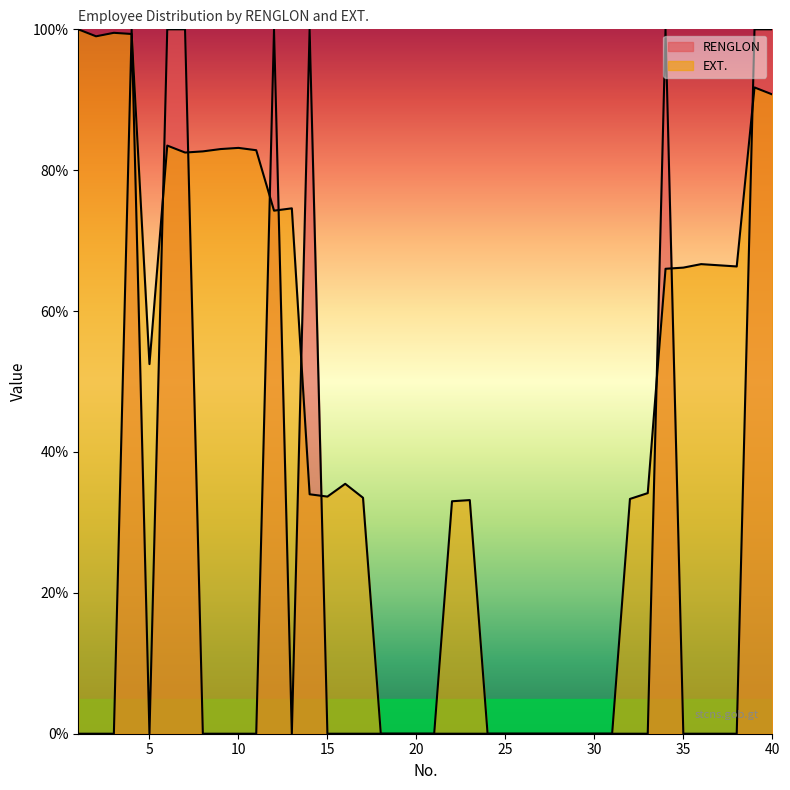

Reading left to right, list all the values displayed in this chart.

RENGLON: 1=0.0	2=0.0	3=0.0	4=100.0	5=0.0	6=100.0	7=100.0	8=0.0	9=0.0	10=0.0	11=0.0	12=100.0	13=0.0	14=100.0	15=0.0	16=0.0	17=0.0	18=0.0	19=0.0	20=0.0	21=0.0	22=0.0	23=0.0	24=0.0	25=0.0	26=0.0	27=0.0	28=0.0	29=0.0	30=0.0	31=0.0	32=0.0	33=0.0	34=100.0	35=0.0	36=0.0	37=0.0	38=0.0	39=100.0	40=100.0
EXT.: 1=100.0	2=99.0	3=99.5	4=99.3	5=52.5	6=83.5	7=82.5	8=82.7	9=83.0	10=83.2	11=82.8	12=74.3	13=74.6	14=34.0	15=33.7	16=35.5	17=33.5	18=0.0	19=0.0	20=0.0	21=0.0	22=33.0	23=33.2	24=0.0	25=0.0	26=0.0	27=0.0	28=0.0	29=0.0	30=0.0	31=0.0	32=33.3	33=34.2	34=66.0	35=66.2	36=66.7	37=66.5	38=66.3	39=91.7	40=90.8